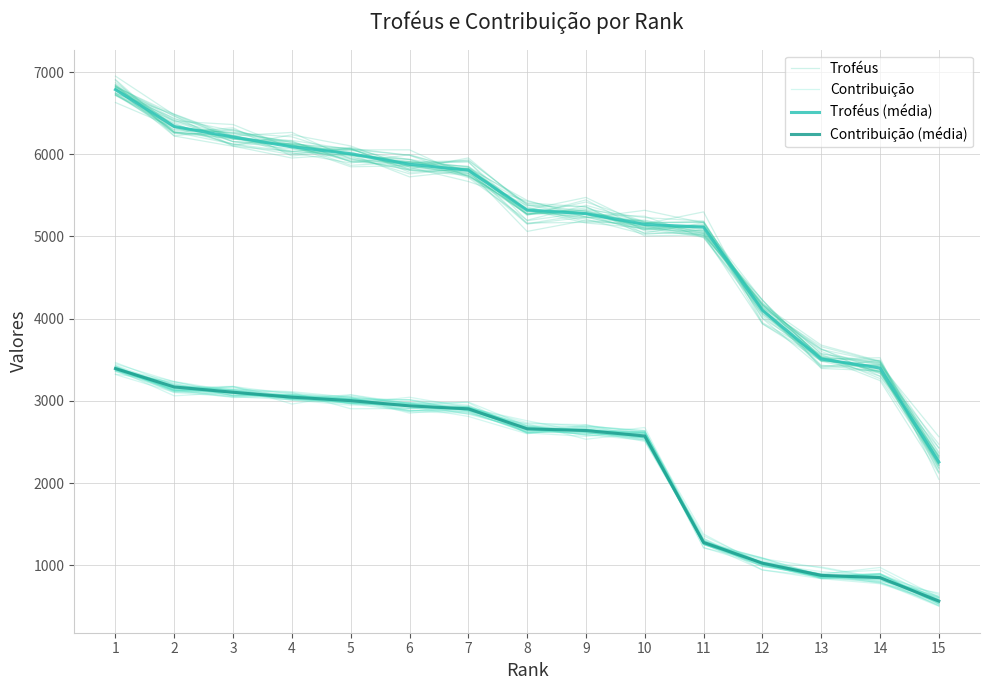

What is the greatest value displayed?

6825.7